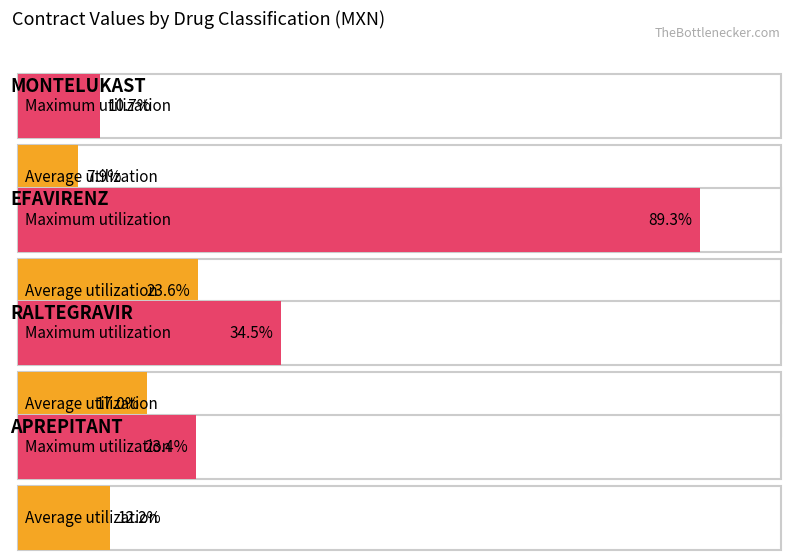

What position from the left is EFAVIRENZ?

2